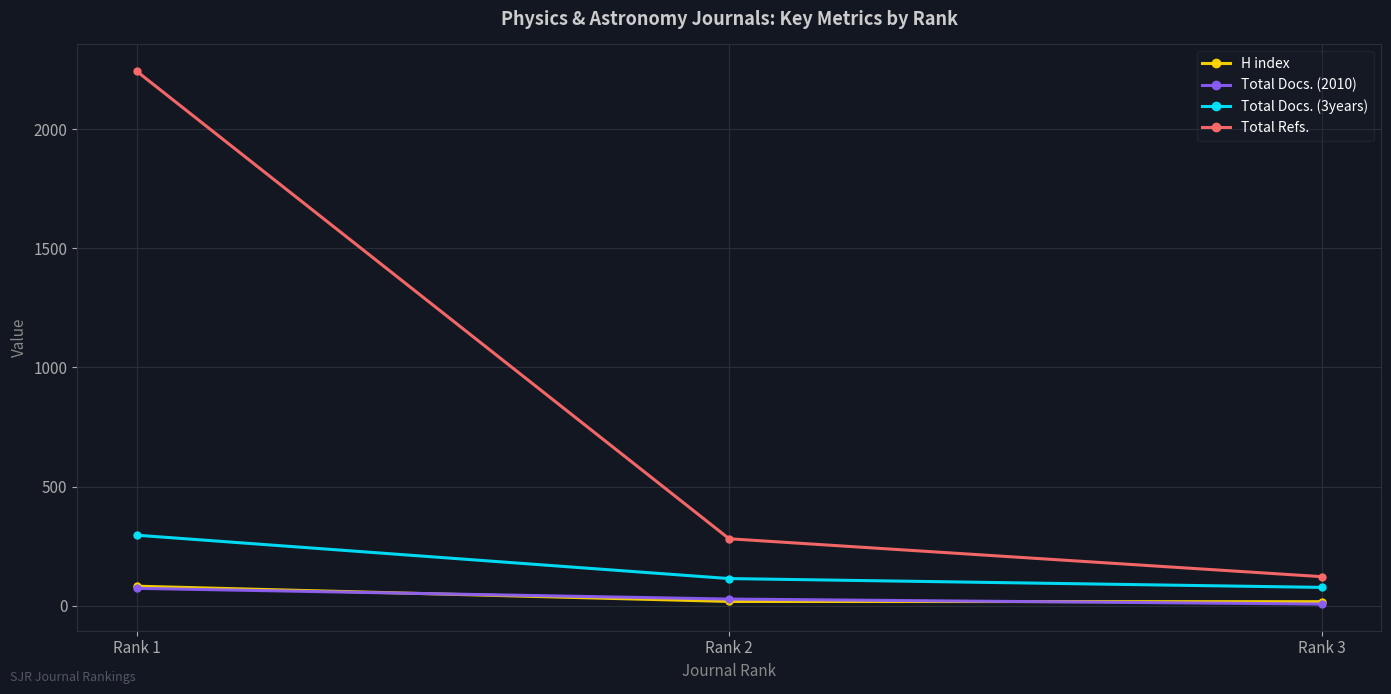

What is the smallest value displayed?

7